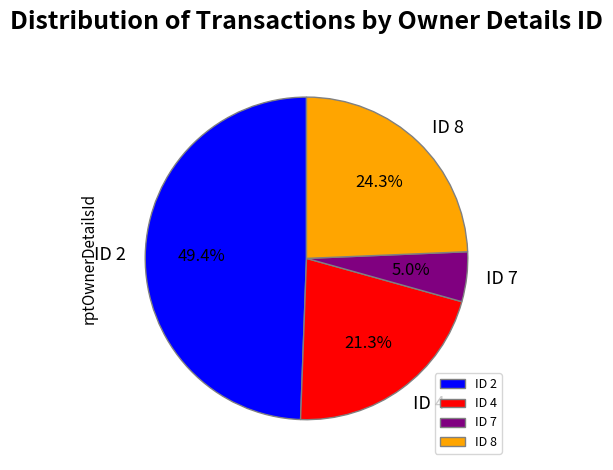

Which category has the smallest portion of the pie?

ID 7